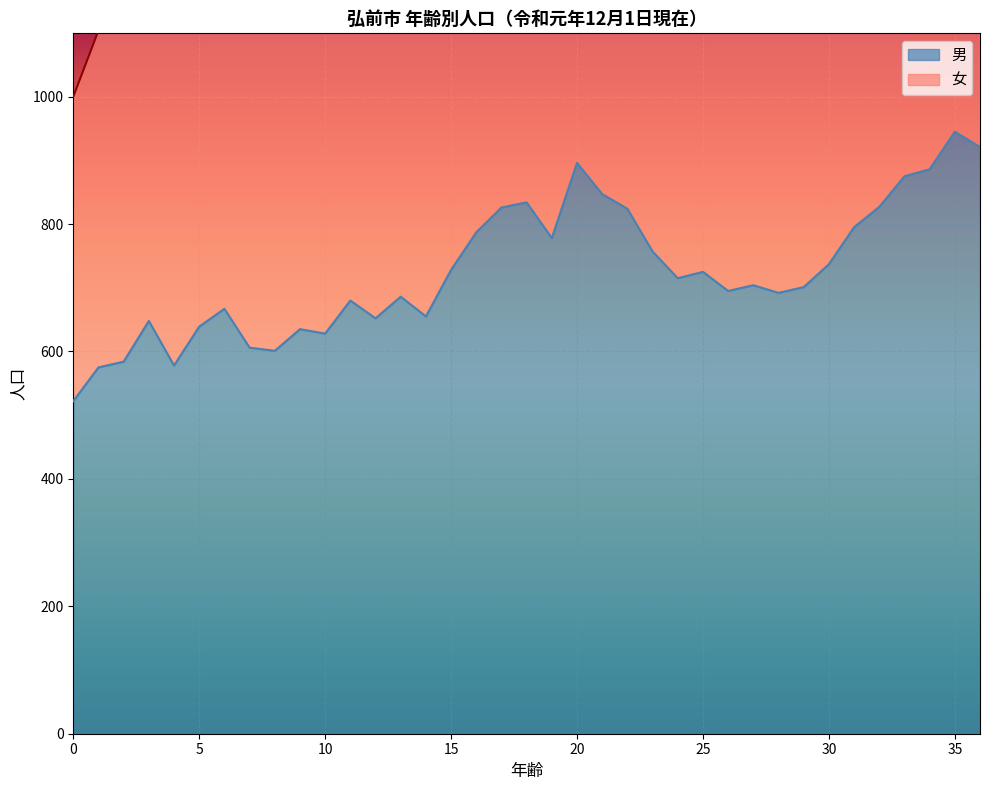

Reading right to left, list all the values displayed in this chart.

男: 921	945	886	875	827	795	737	701	692	704	695	725	715	757	824	847	896	778	834	826	787	728	655	686	652	680	628	635	601	606	667	639	578	648	584	575	522
女: 1877	1851	1729	1730	1648	1591	1507	1364	1409	1418	1347	1456	1432	1413	1581	1722	1696	1546	1646	1547	1487	1426	1328	1392	1278	1314	1247	1276	1206	1142	1198	1250	1131	1210	1126	1104	1000